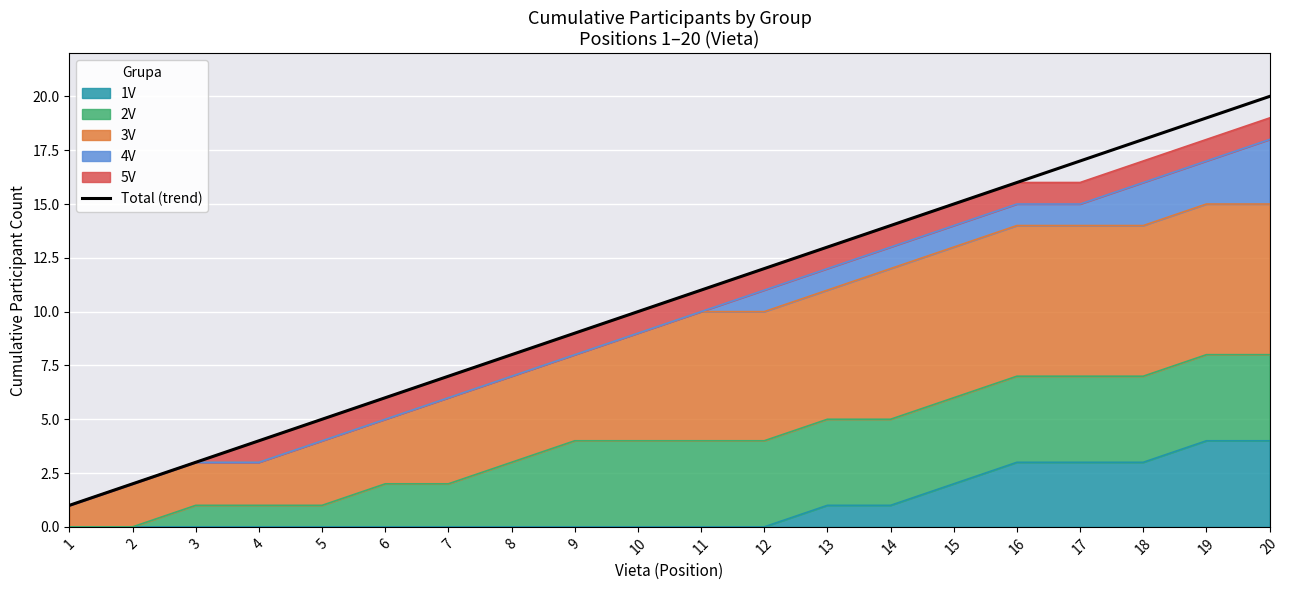

List the labels in order of value, smallest first.

1, 2, 3, 4, 5, 6, 7, 8, 9, 10, 11, 12, 13, 14, 15, 16, 17, 18, 19, 20